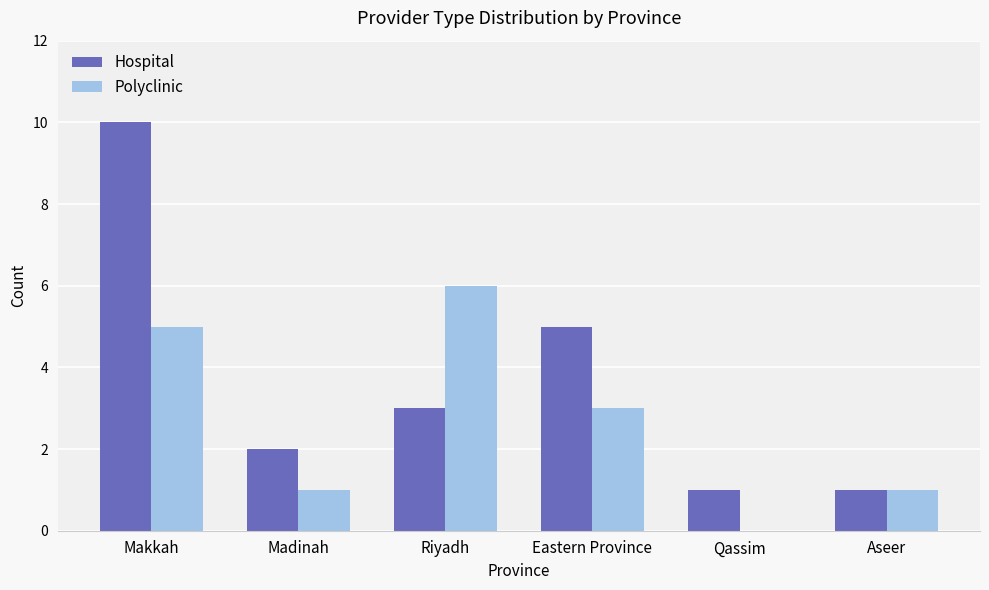

At which category is the sum across all series the highest?

Makkah